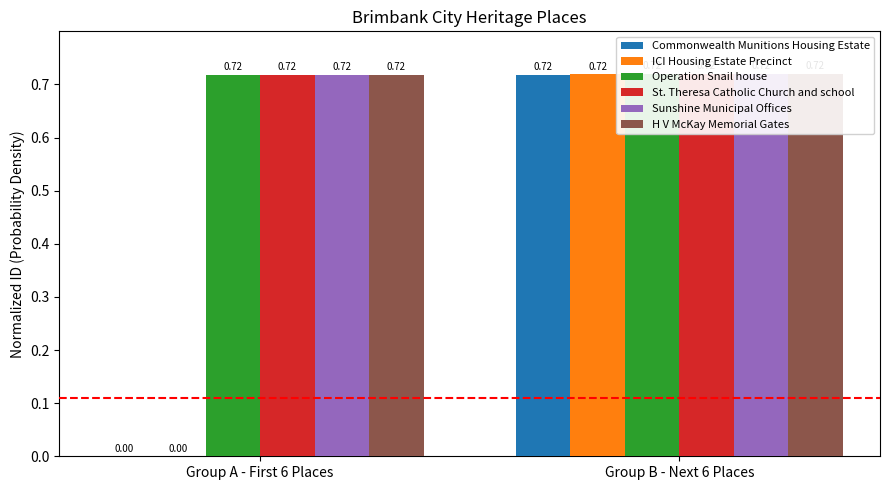

The value of ICI Housing Estate Precinct at Group A - First 6 Places is 0.0. True or false?

False